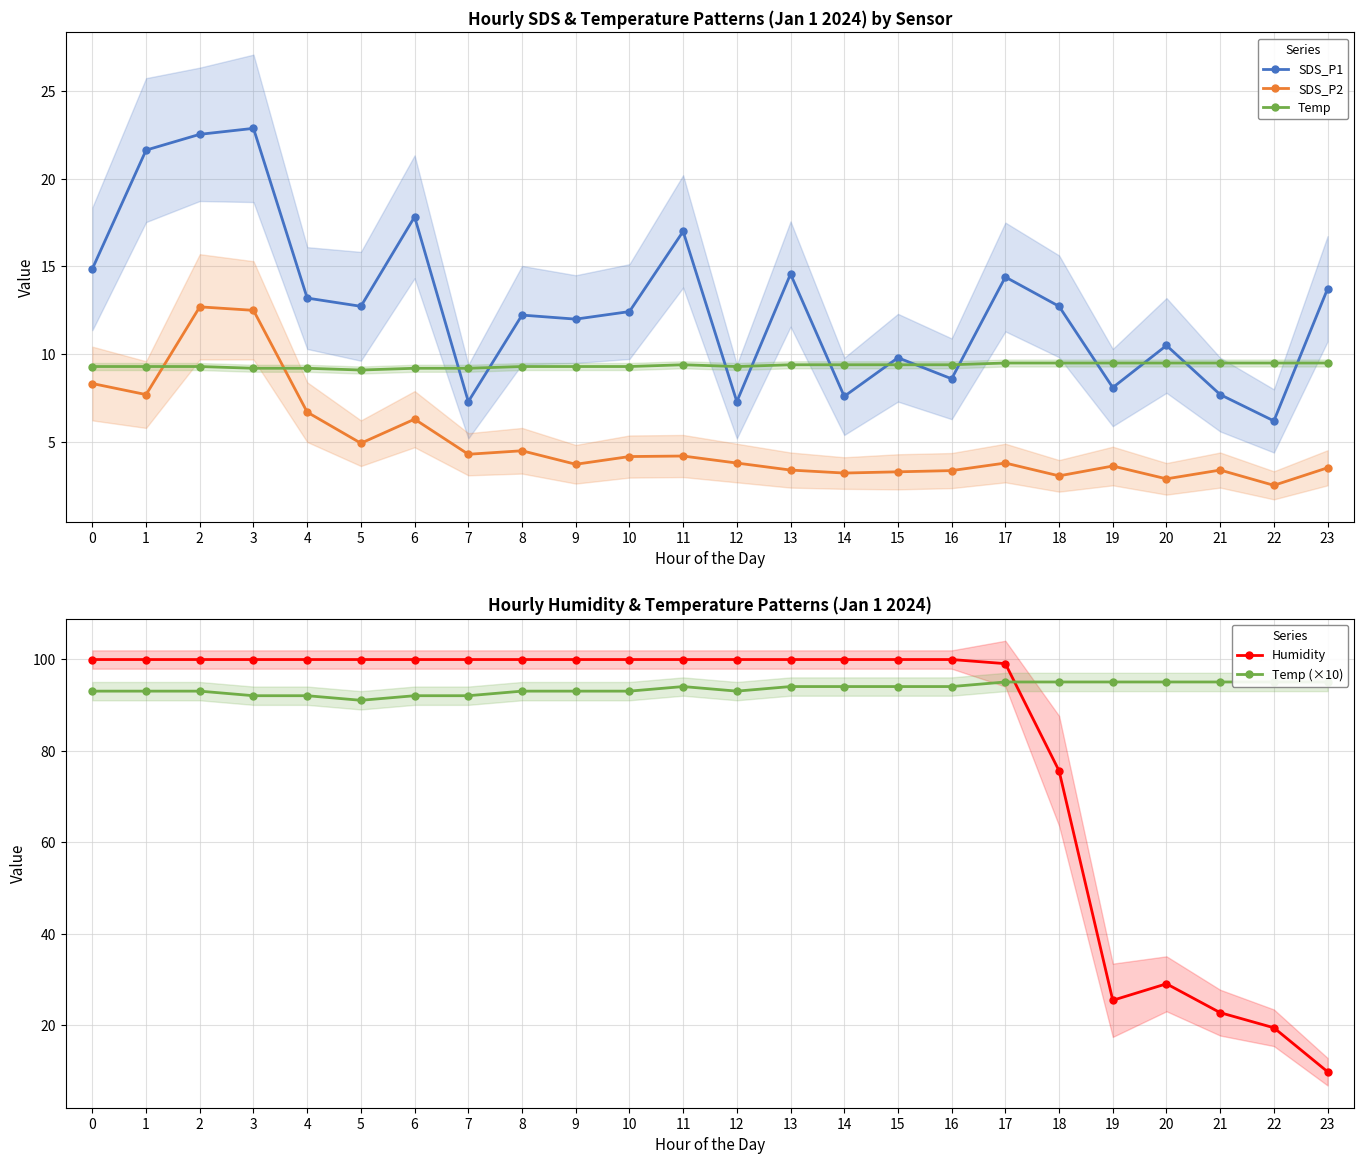

What are all the series names shown in the legend?

SDS_P1, SDS_P2, Temp, Humidity, Temp (×10)